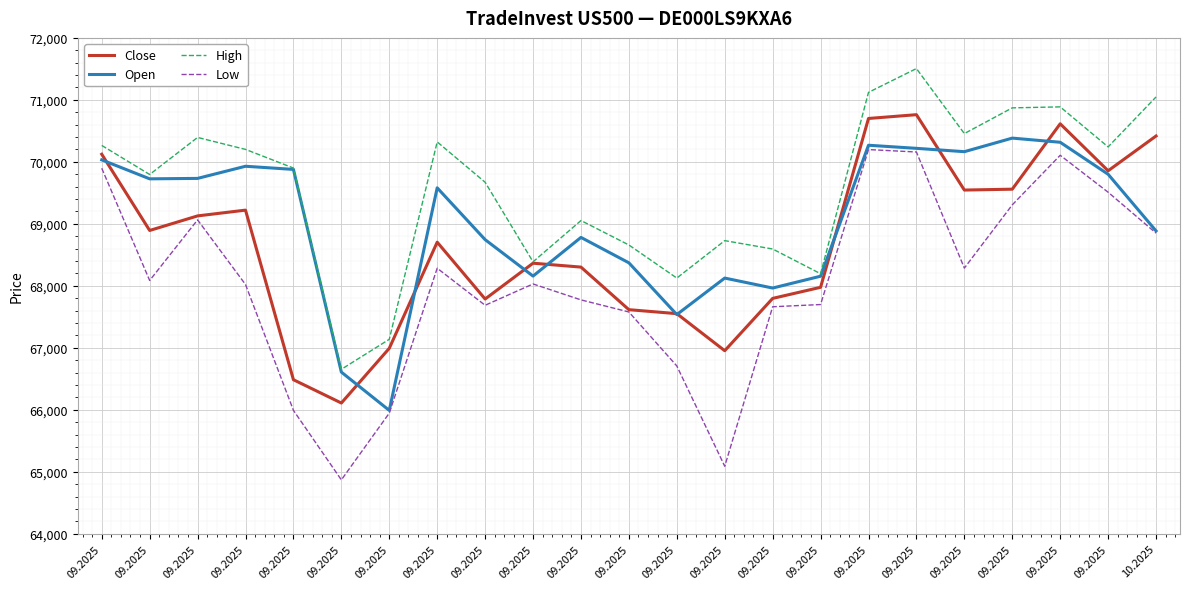

In Low, how many points are higher than both neighbors (excluding endpoints)?

5